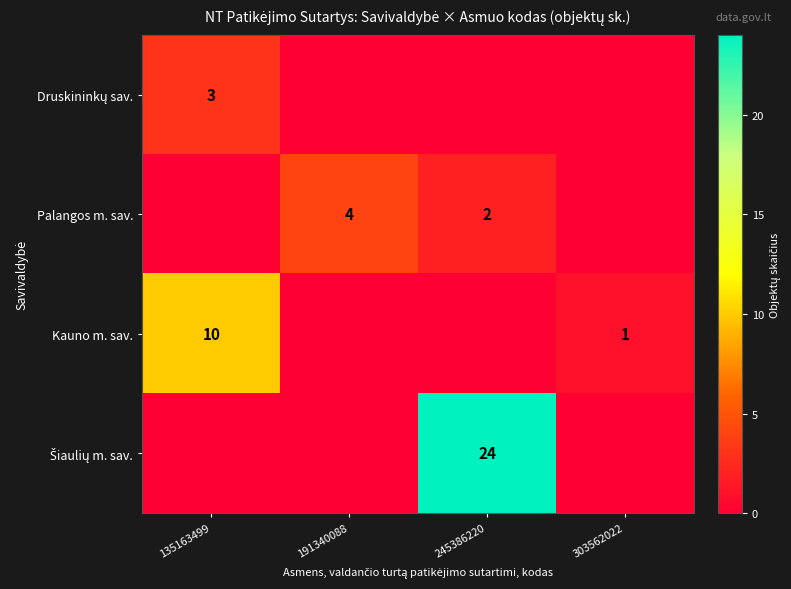

The value of Palangos m. sav. at 245386220 is 1. True or false?

False